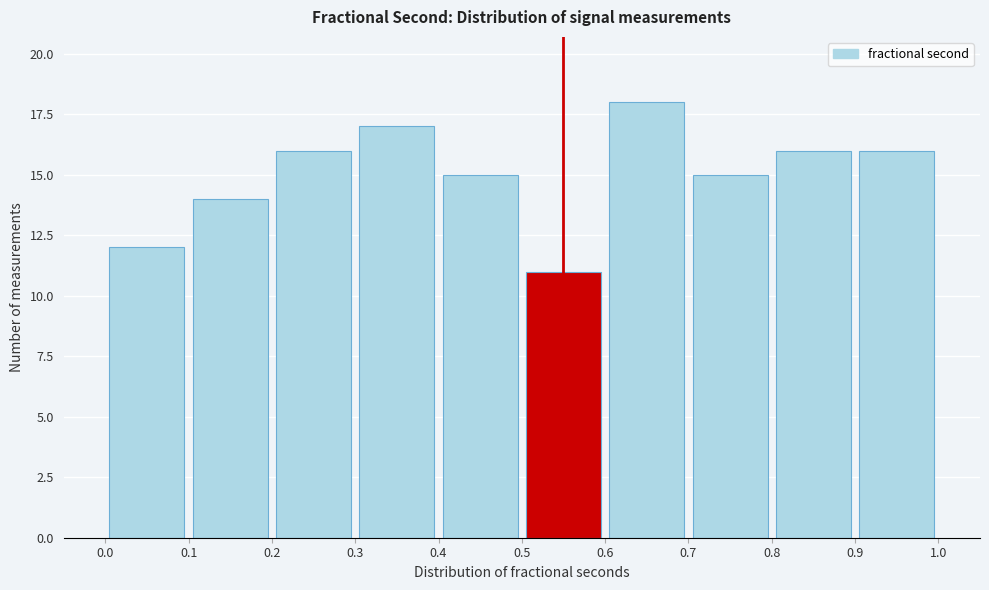

Reading left to right, transcribe this chart: for each bar, give the range it covers on the x-axis and its height. The values are not printed on the chart, so give them approximately, as read against the axis.

0.0 to 0.1: 12
0.1 to 0.2: 14
0.2 to 0.3: 16
0.3 to 0.4: 17
0.4 to 0.5: 15
0.5 to 0.6: 11
0.6 to 0.7: 18
0.7 to 0.8: 15
0.8 to 0.9: 16
0.9 to 1.0: 16